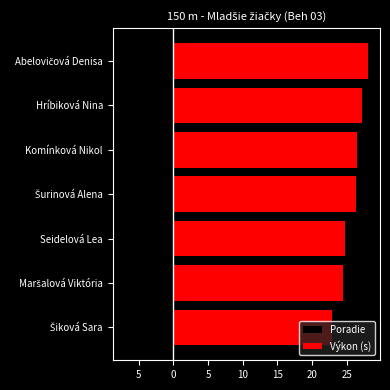

What is the value of the Poradie bar at the 4th from the left?

-2.0